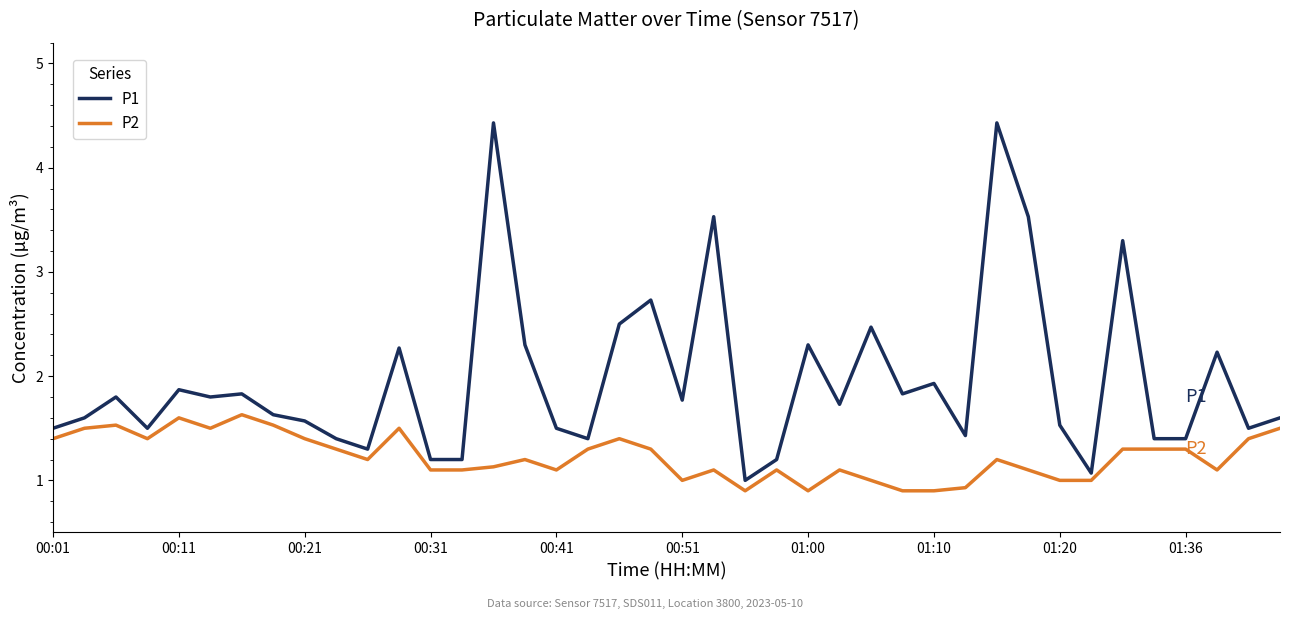

What is the average value of the P1 series?

2.0